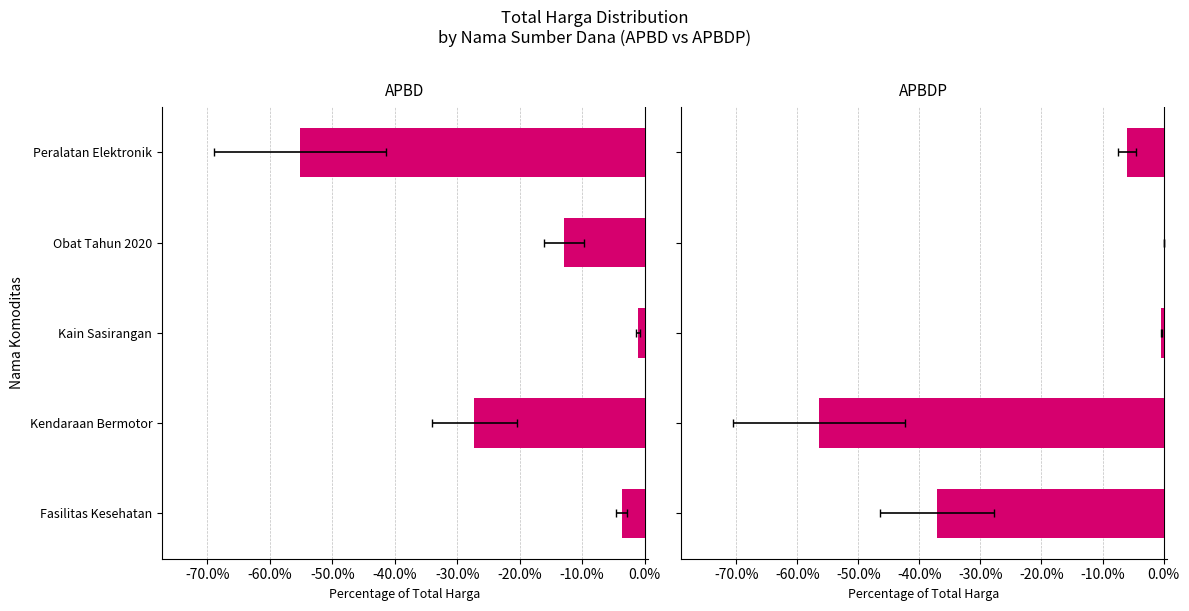

List the series in order of their peak value, highest first.

APBDP, APBD